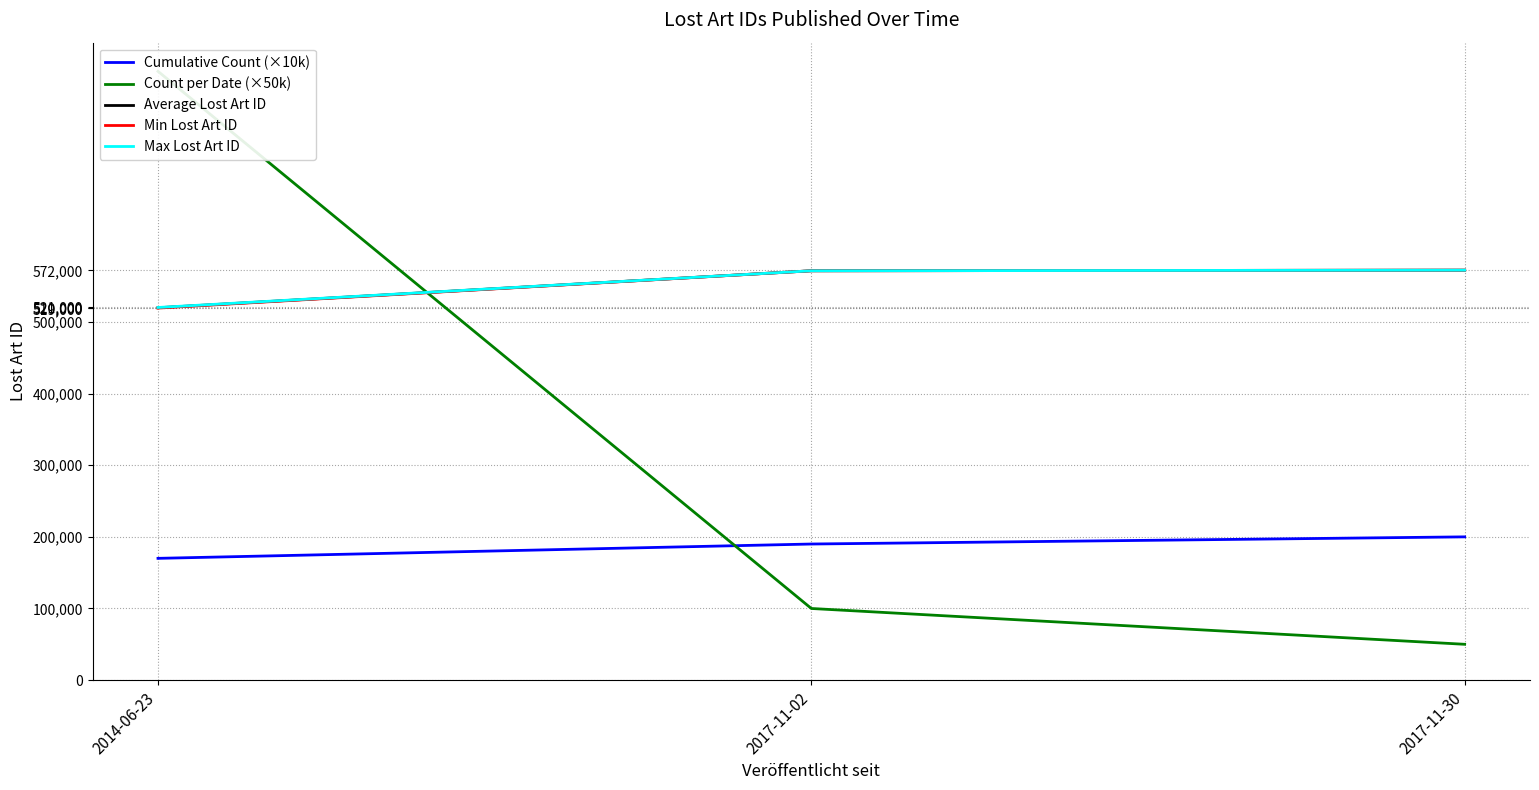

What is the label of the 2nd point from the right?

2017-11-02